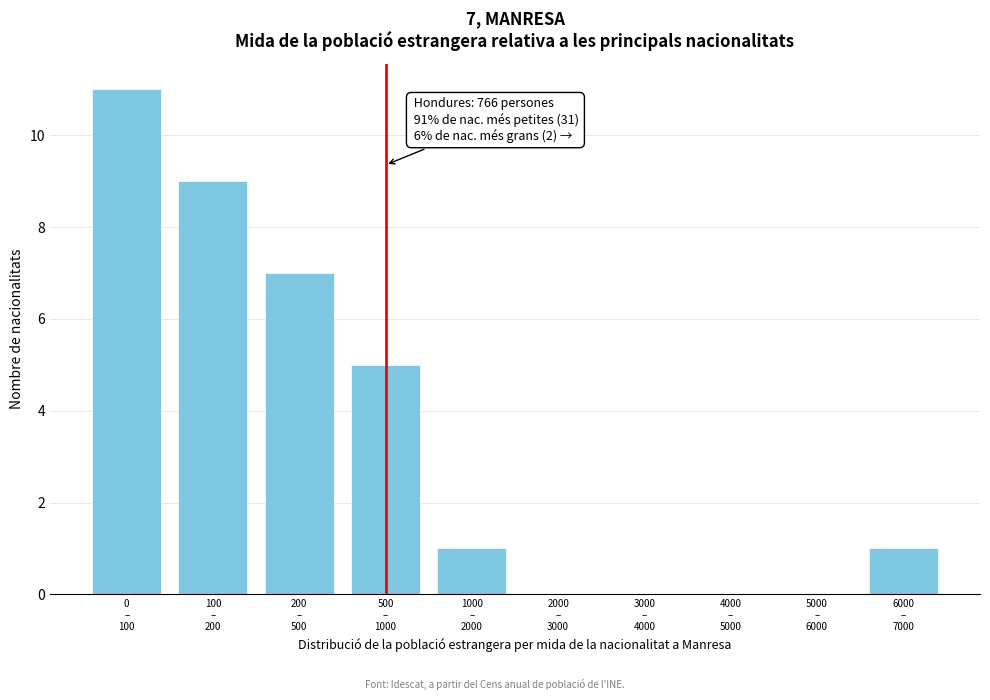

What is the sum of all values?

34